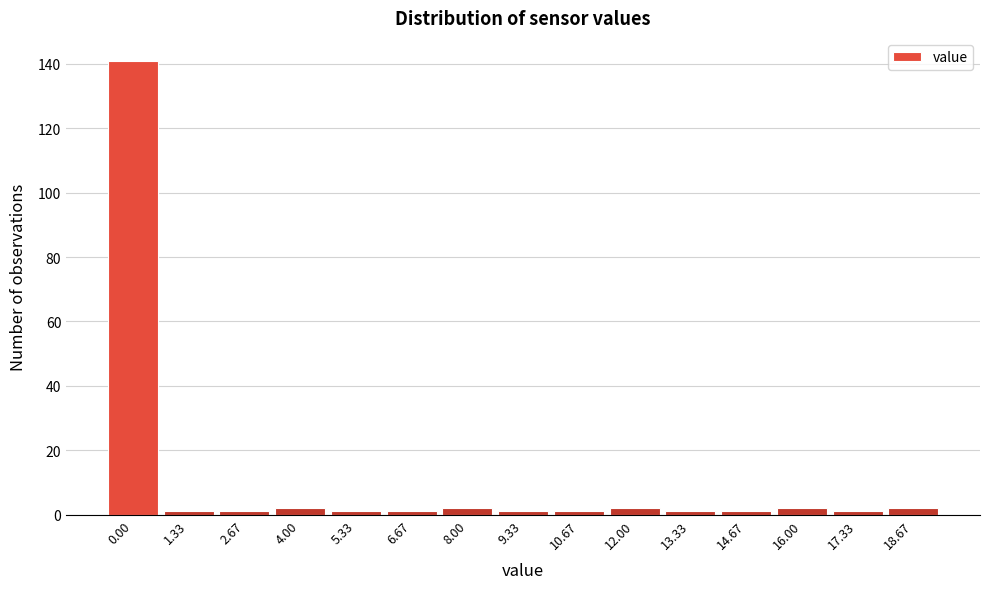

Reading left to right, transcribe all the data shown in this chart.

0.00=141	1.33=1	2.67=1	4.00=2	5.33=1	6.67=1	8.00=2	9.33=1	10.67=1	12.00=2	13.33=1	14.67=1	16.00=2	17.33=1	18.67=2